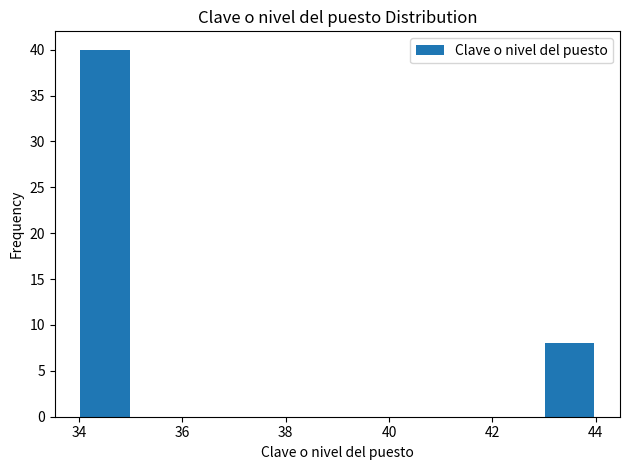

Reading left to right, transcribe this chart: for each bar, give the range it covers on the x-axis and its height. The values are not printed on the chart, so give them approximately, as read against the axis.

34 to 35: 40
35 to 36: 0
36 to 37: 0
37 to 38: 0
38 to 39: 0
39 to 40: 0
40 to 41: 0
41 to 42: 0
42 to 43: 0
43 to 44: 8